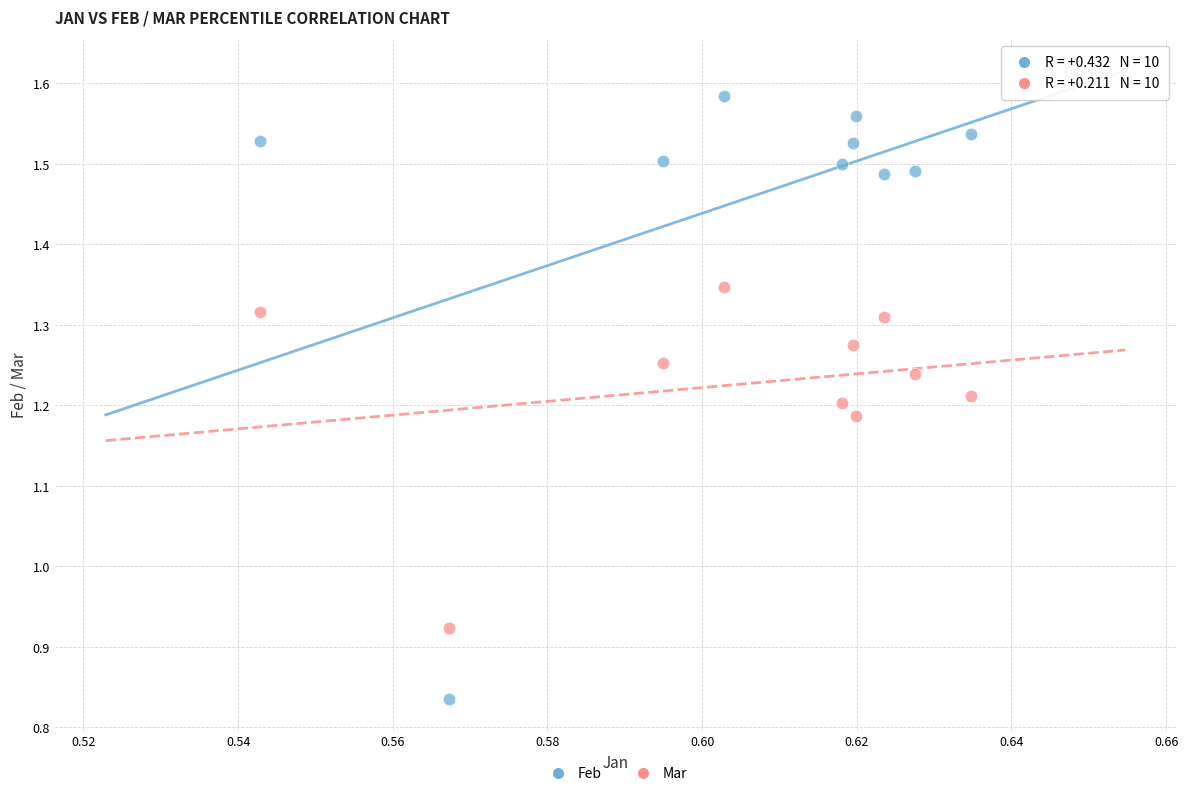

Across all data points, what is the range of Y values (max minus min)?

0.7